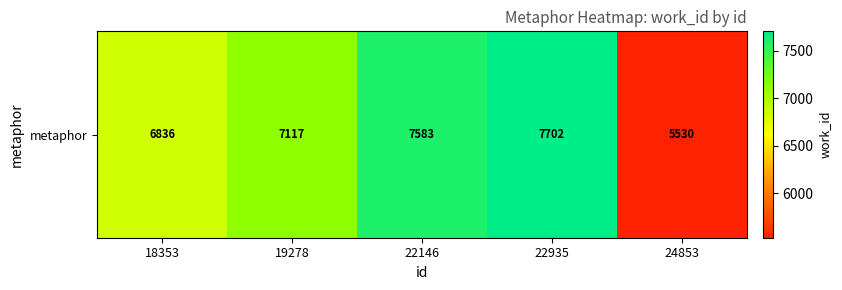

Is it true that the value at 22935 is 7702?

True